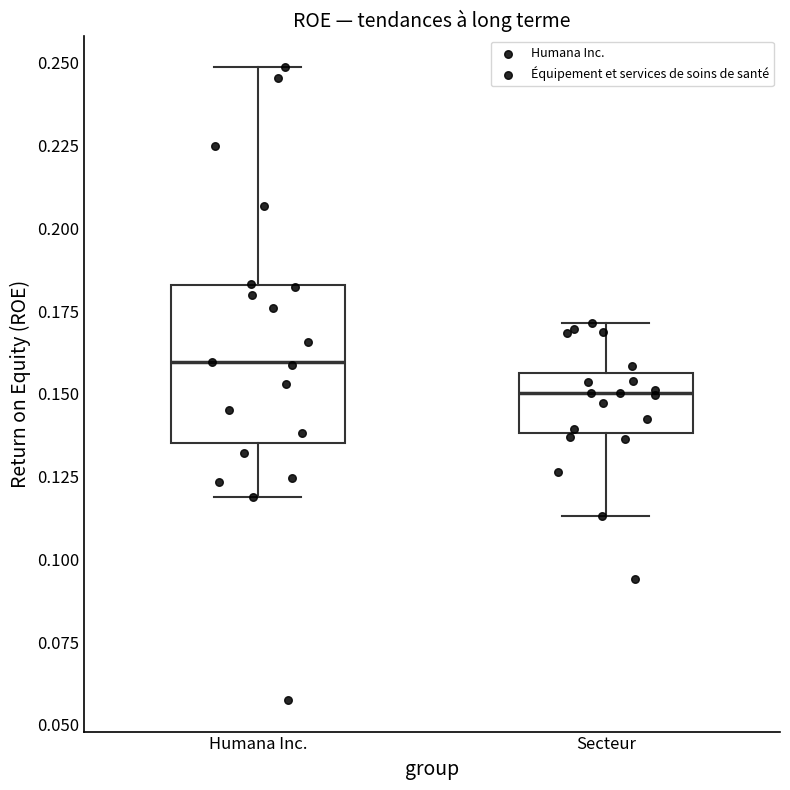

Comparing the boxes themselves (not the whiskers), which one is the tallest?

Humana Inc.